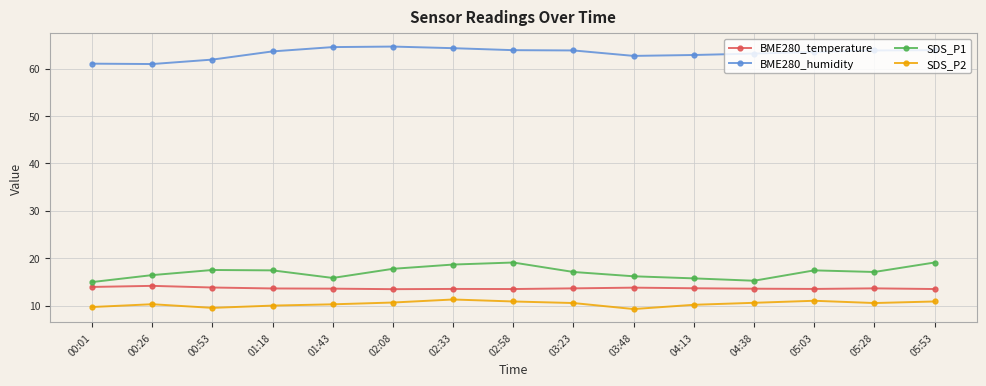

True or false: SDS_P1 and BME280_temperature cross at least once.

False